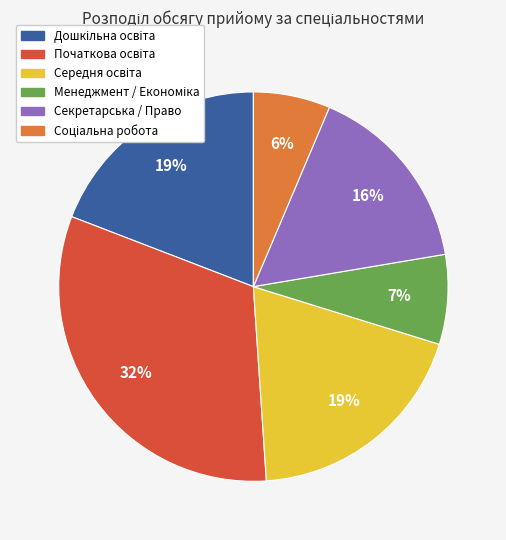

Does Секретарська / Право represent more than half of the total?

No